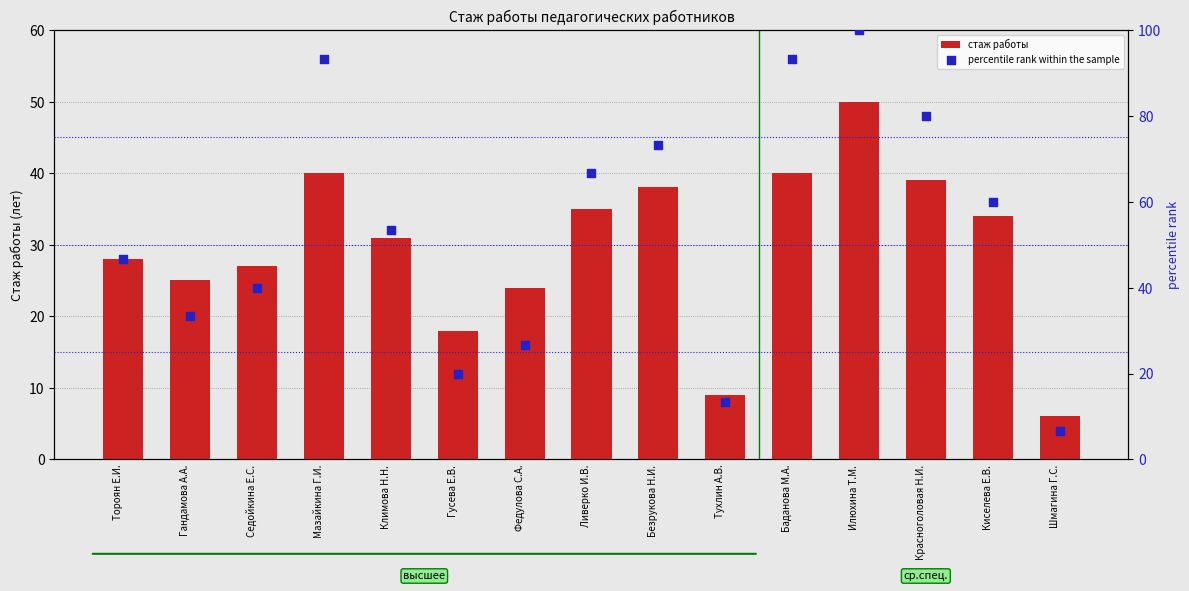

What is the total value across all series at Федулова С.А.?

50.7